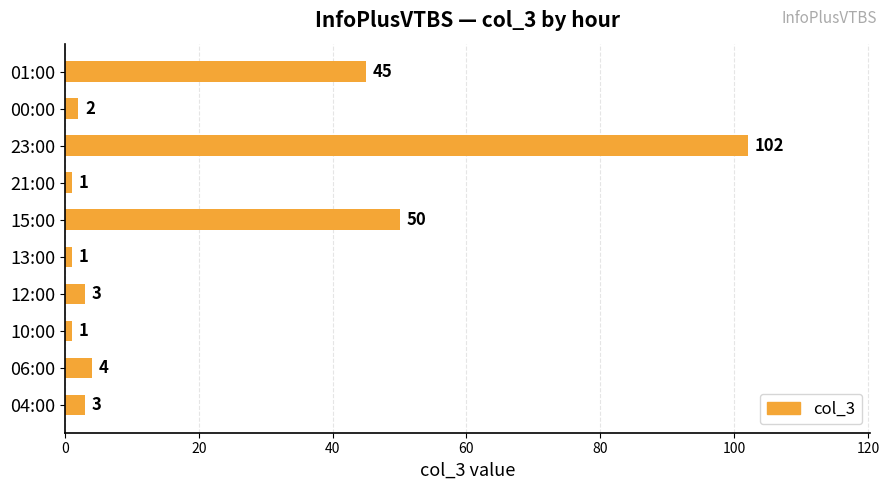

Is it true that the value at 01:00 is 45?

True